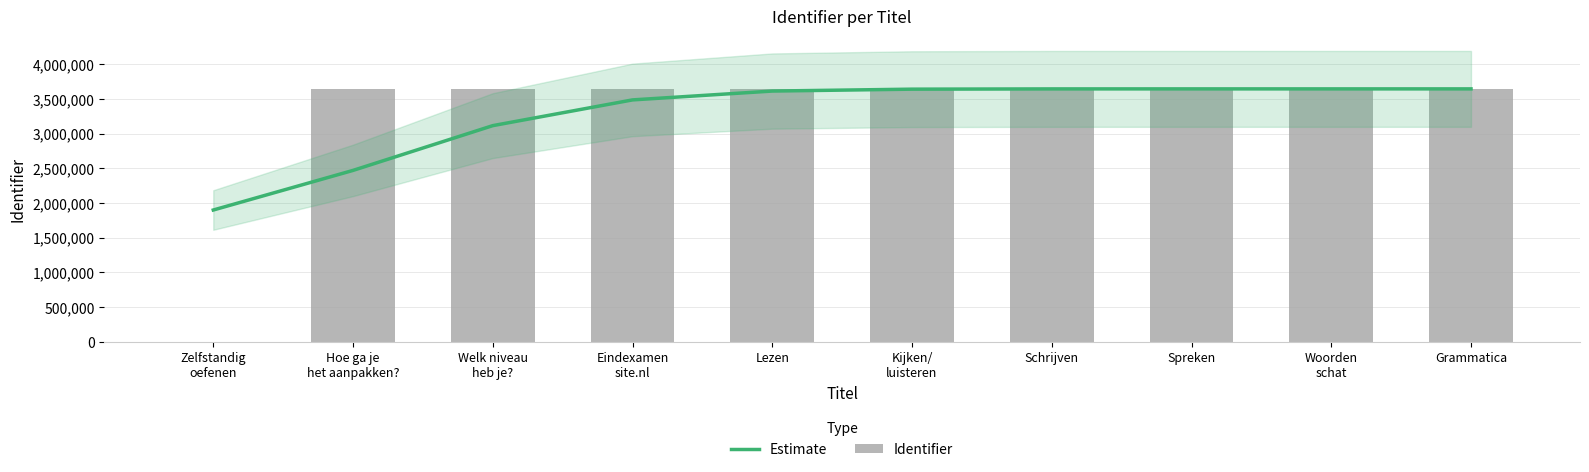

How many data points in Estimate are less than 3642107?

5